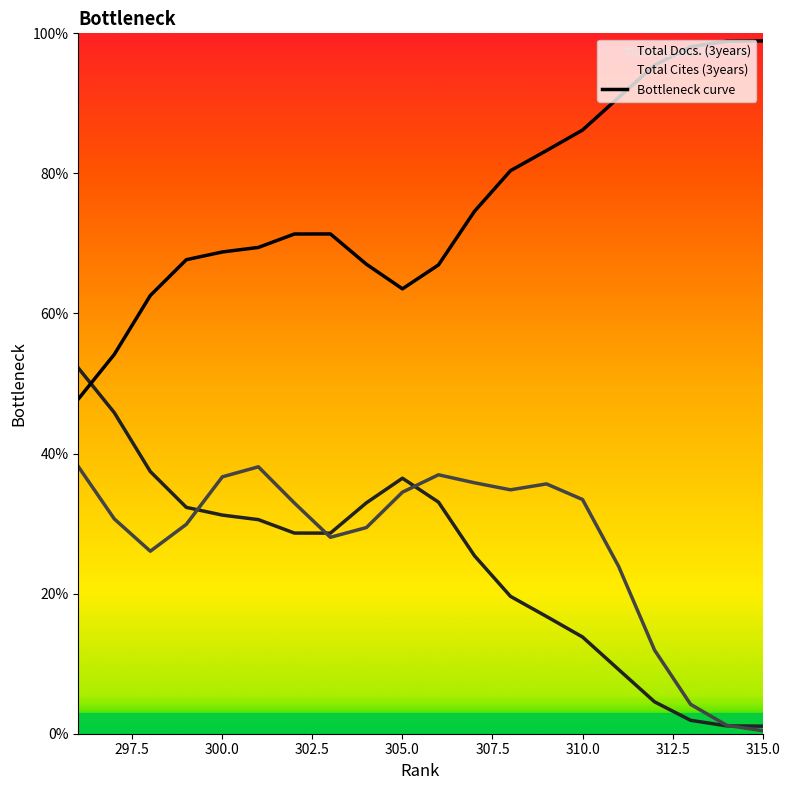

How many values exceed 71?

11